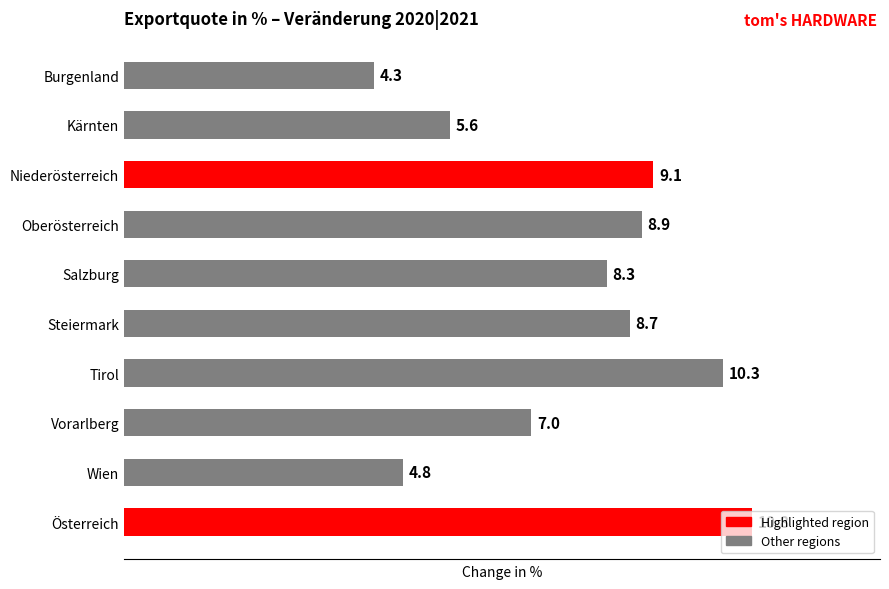

Which label corresponds to the largest value in the chart?

Österreich